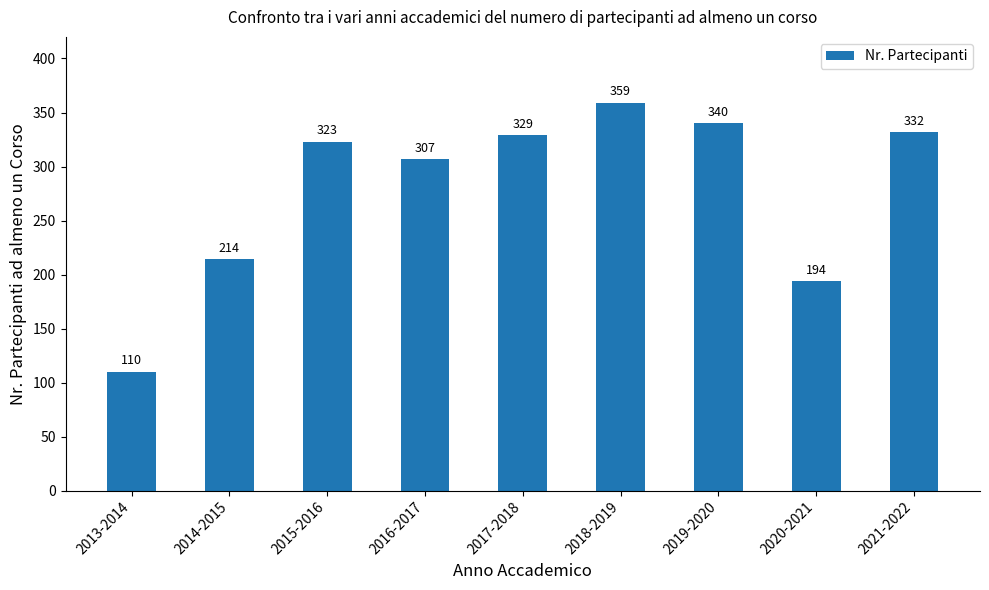

Reading left to right, extract all data points from this chart.

110	214	323	307	329	359	340	194	332